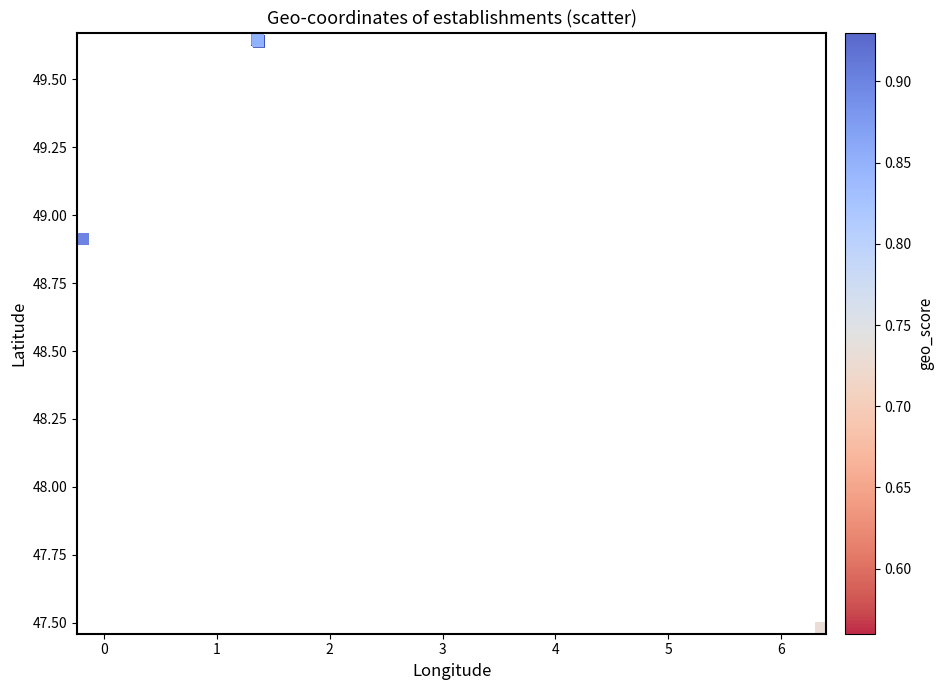

What Y value in the scatter plot is closest to 48?

47.5